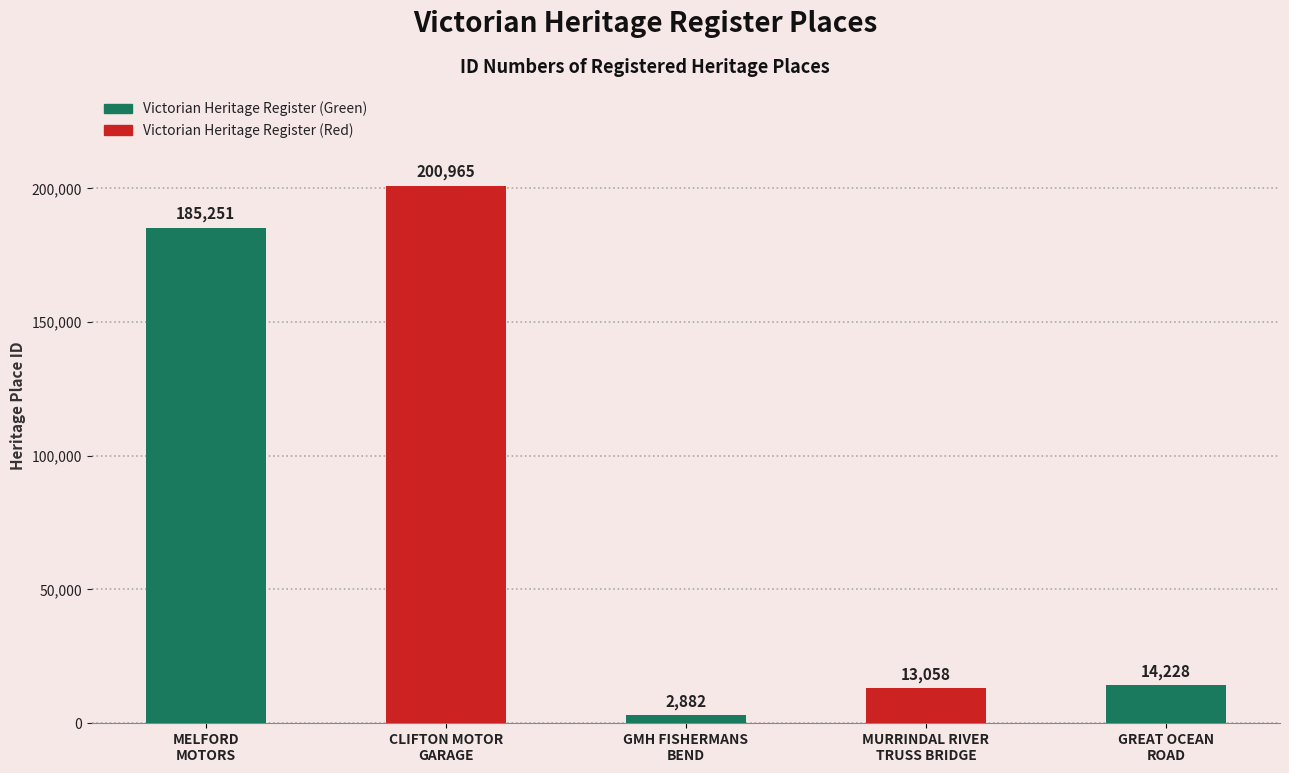

How many bars are there in total?

5